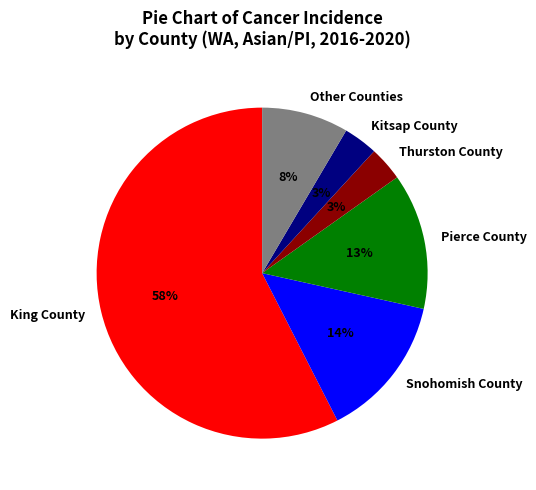

True or false: Kitsap County accounts for 12% of the total.

False